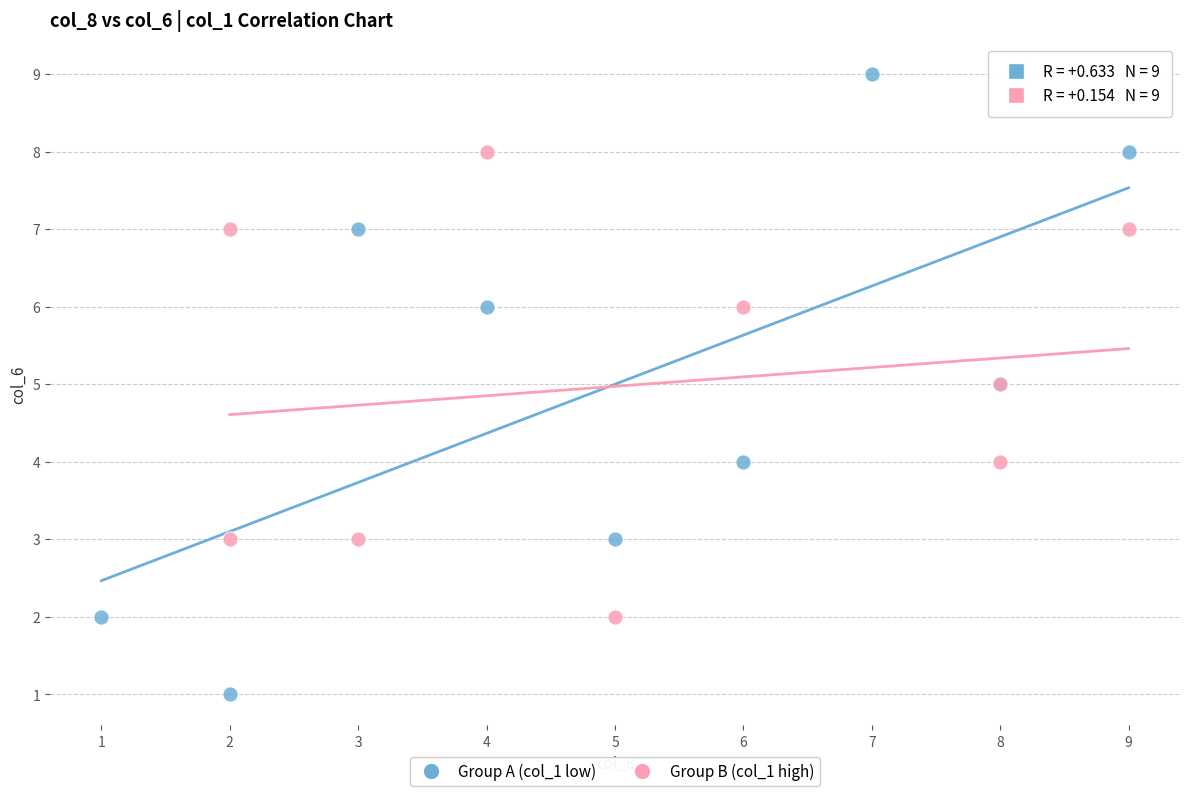

Which series contains the highest Y value?

Group A (col_1 low)